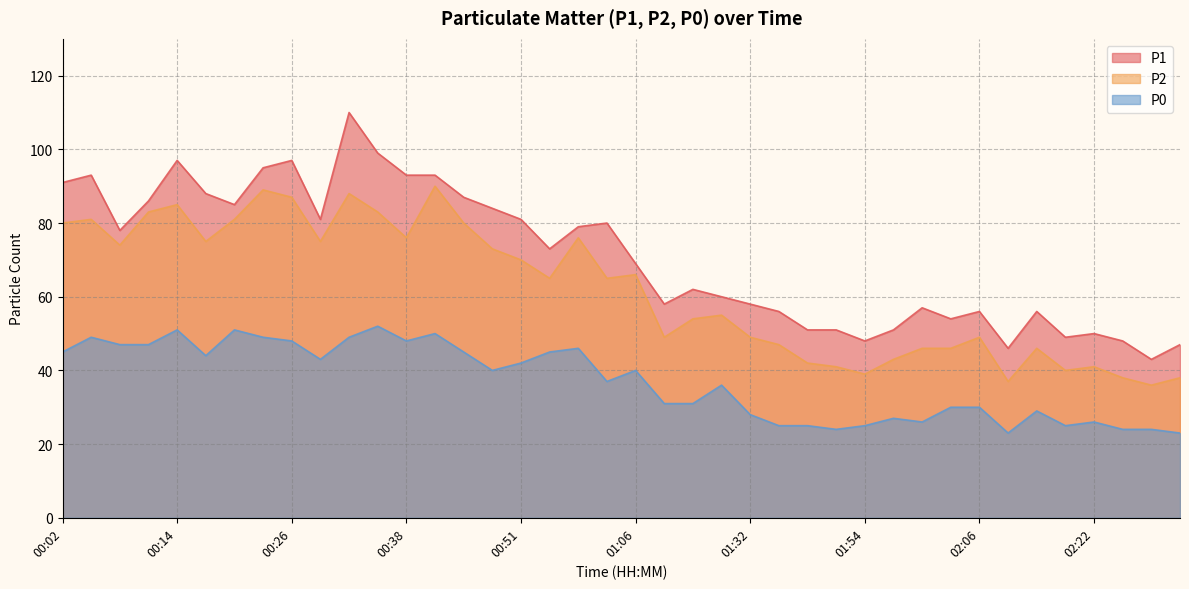

Where is P0 nearest to the value 37?

01:00